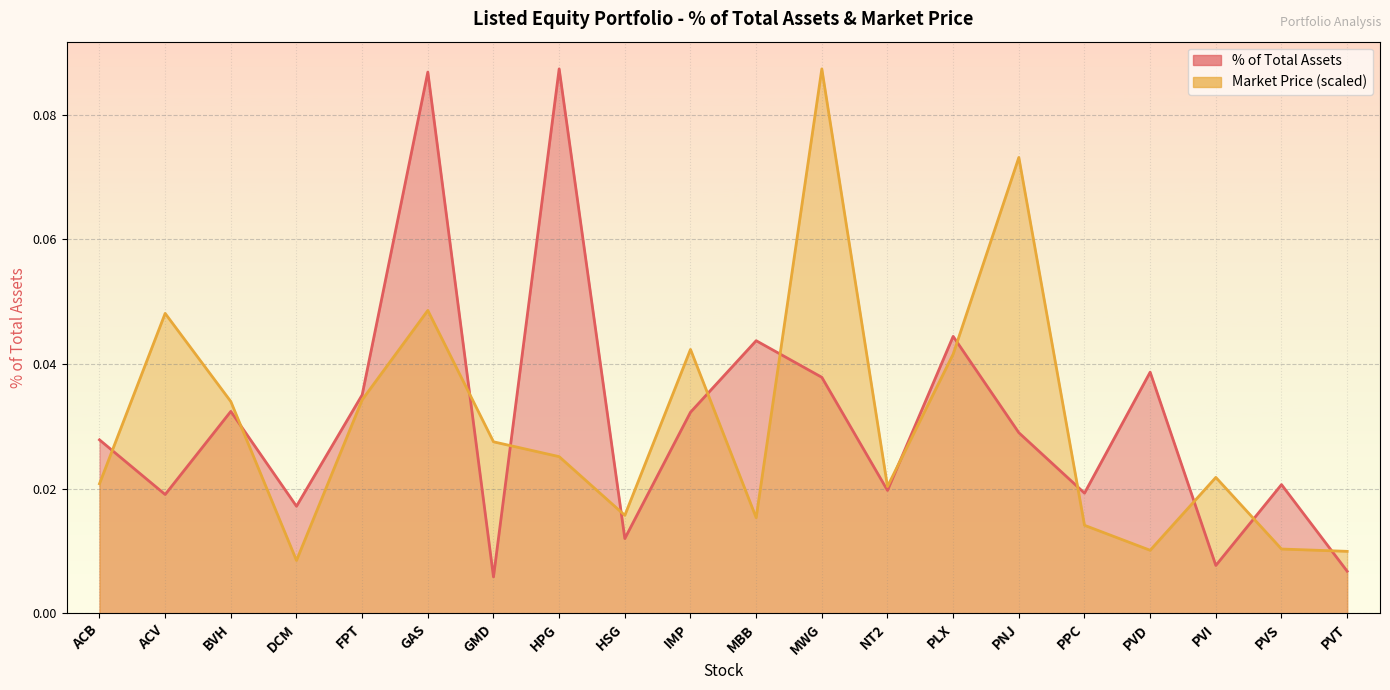

Which series has the widest spread of values?

% of Total Assets